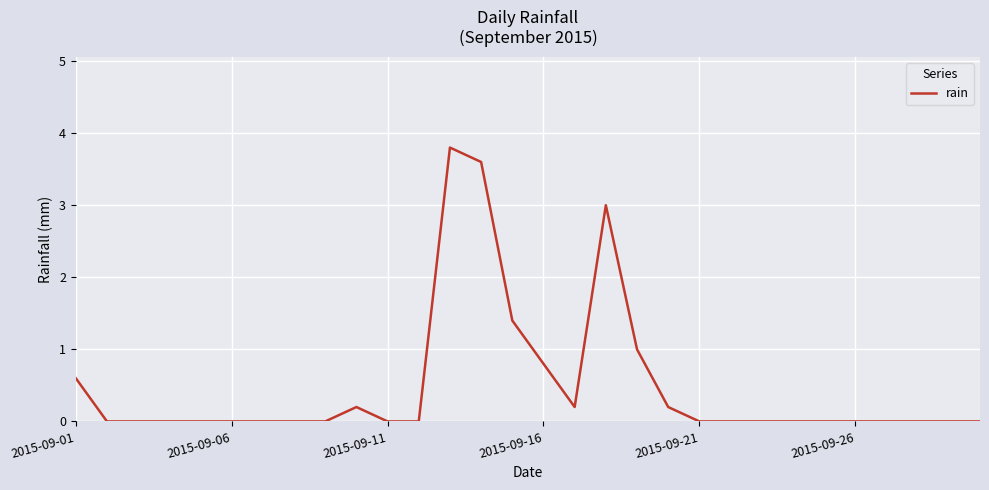

What is the greatest value displayed?

3.8